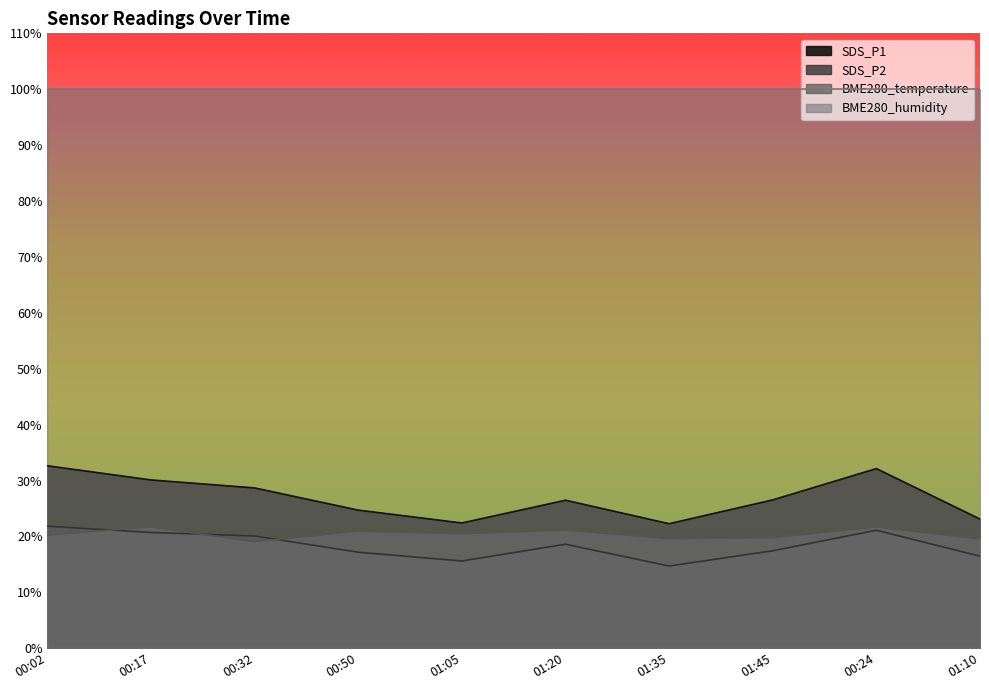

The SDS_P2 series shows 17.2 at 00:50. True or false?

True